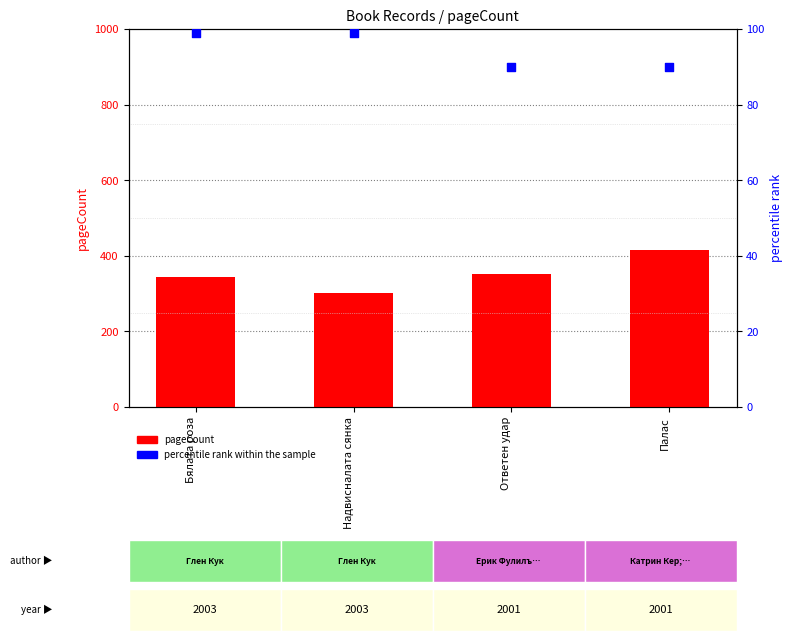

Which series reaches the maximum Y coordinate?

pageCount